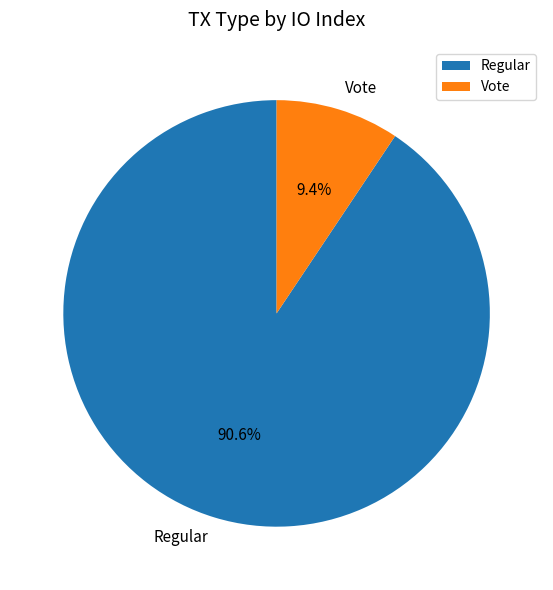

What is the majority slice?

Regular